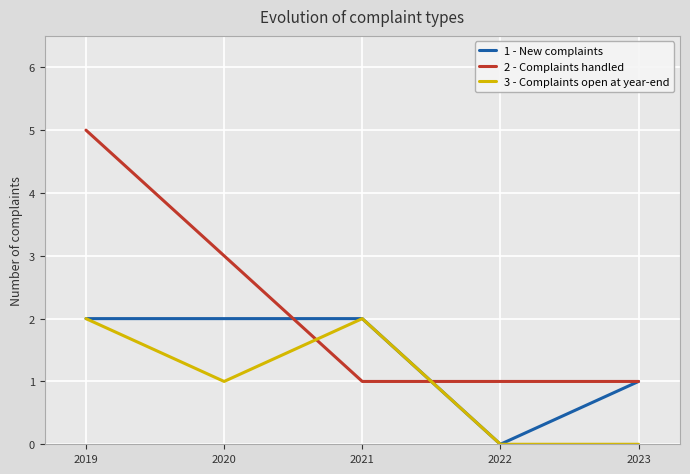

What are all the series names shown in the legend?

1 - New complaints, 2 - Complaints handled, 3 - Complaints open at year-end